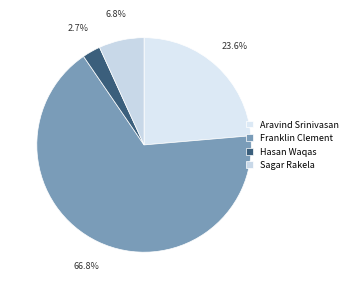

How many slices are in this pie chart?

4